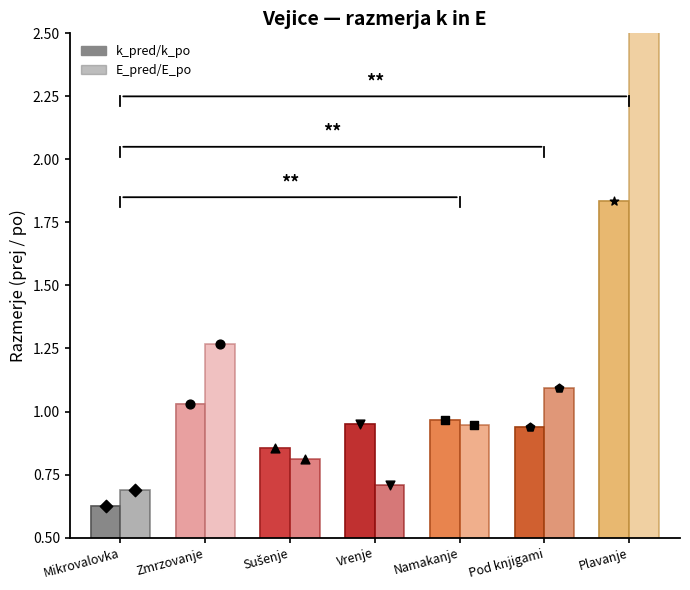

What is the total value across all series at Mikrovalovka?

1.3